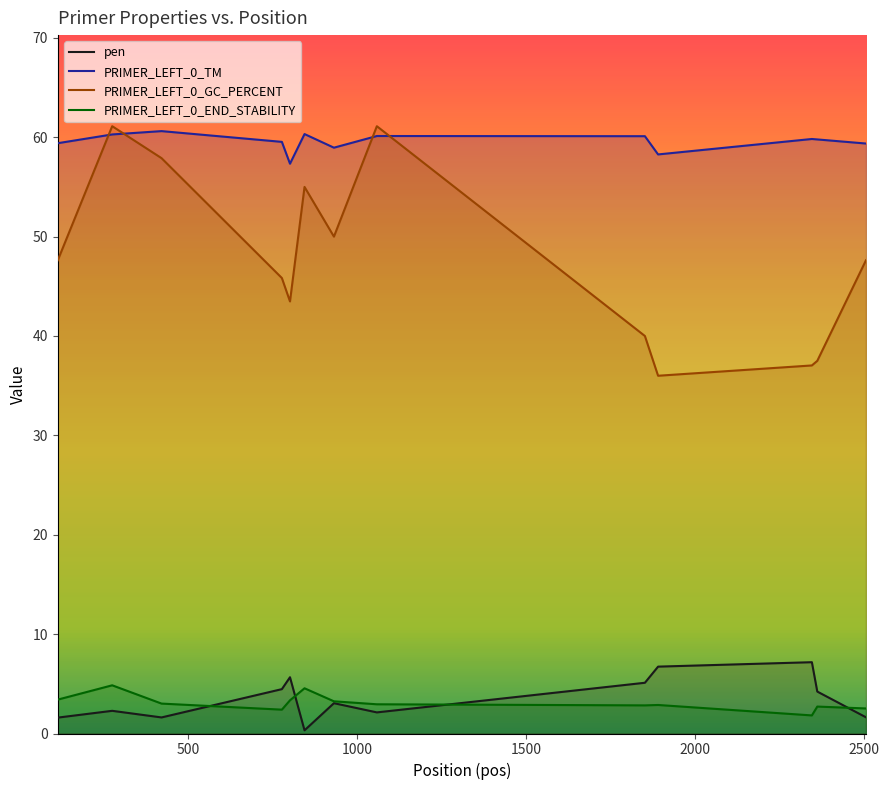

What is the value of the PRIMER_LEFT_0_END_STABILITY point at the 3rd from the left?

3.0